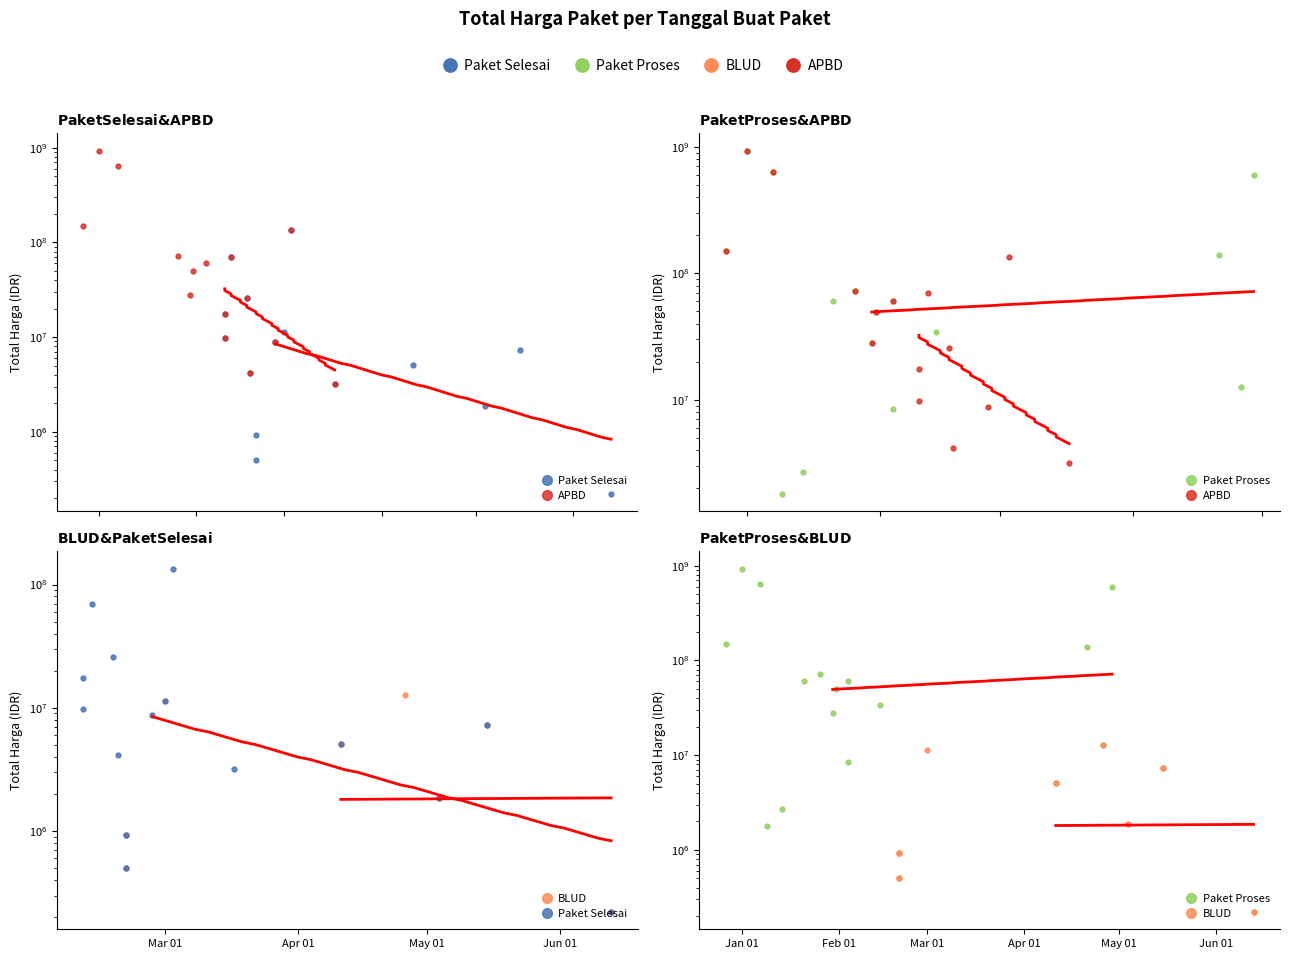

Is the value of Paket Selesai at 12 greater than the value of BLUD at May 01?

Yes